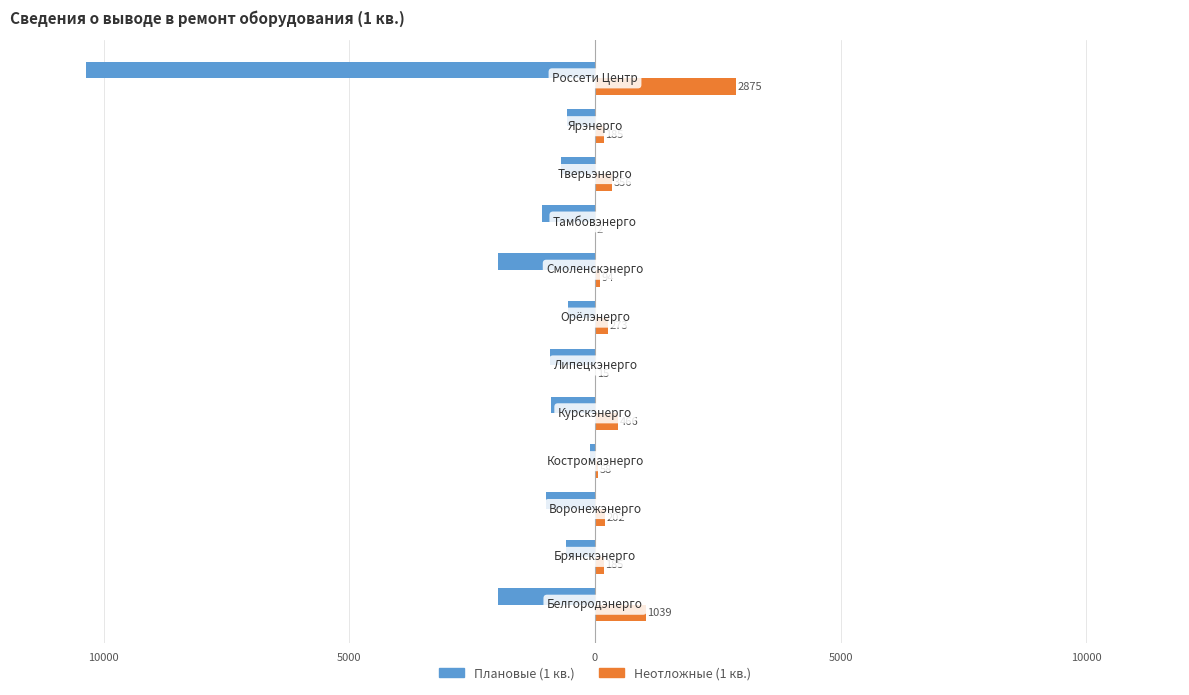

What are all the series names shown in the legend?

Плановые (1 кв.), Неотложные (1 кв.)